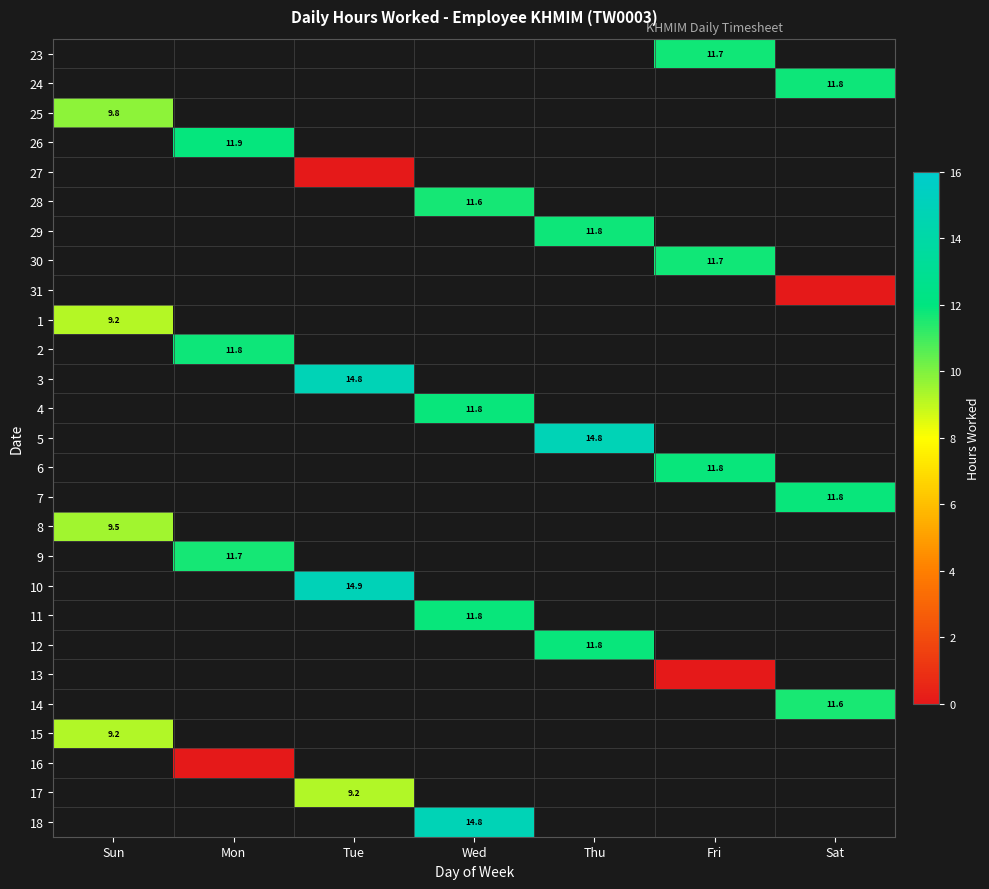

What is the maximum value shown in the chart?

14.9